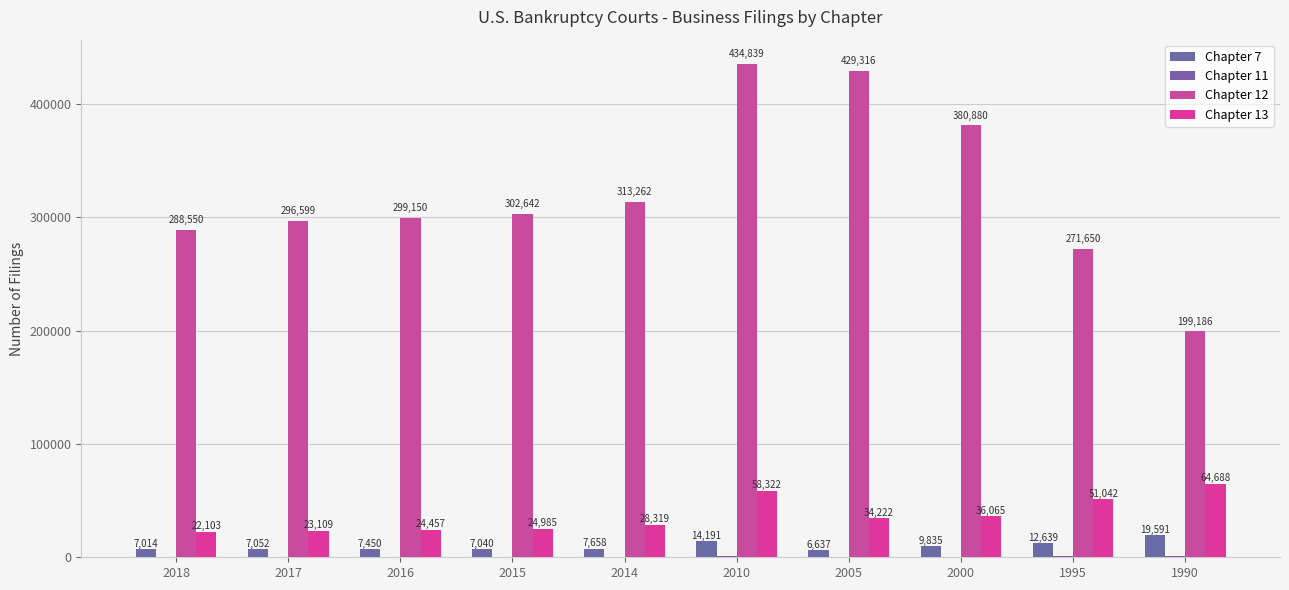

What value does the Chapter 7 series have at 2017?

7052